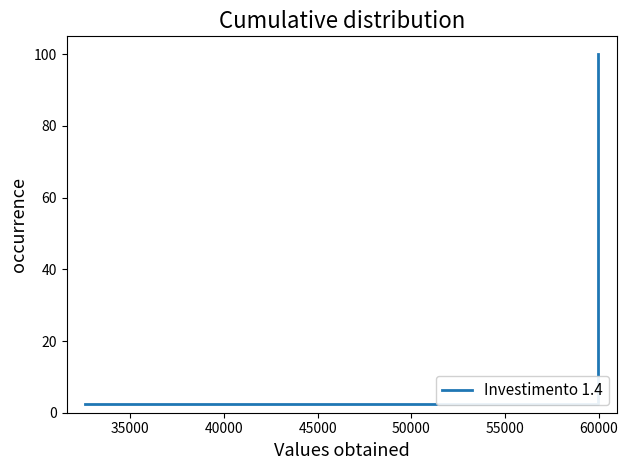

Does the chart have visible grid lines?

No